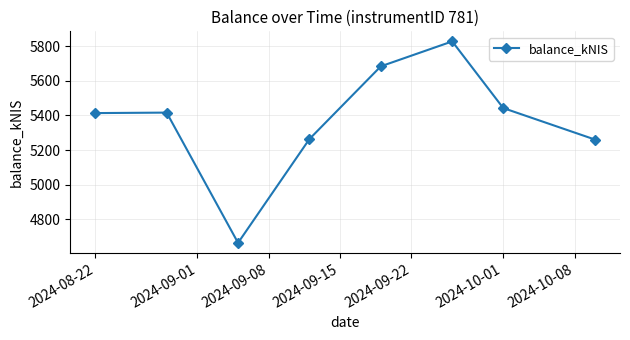

What is the minimum value shown in the chart?

4662.9